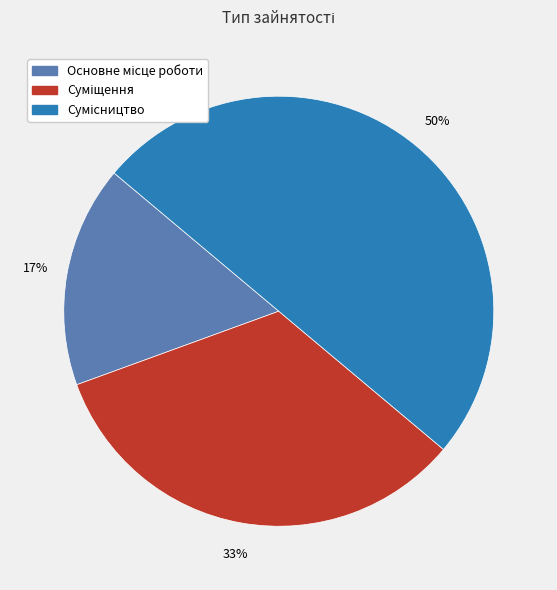

To the nearest percent, what is the difference between the largest and smallest slice percentages?

33%